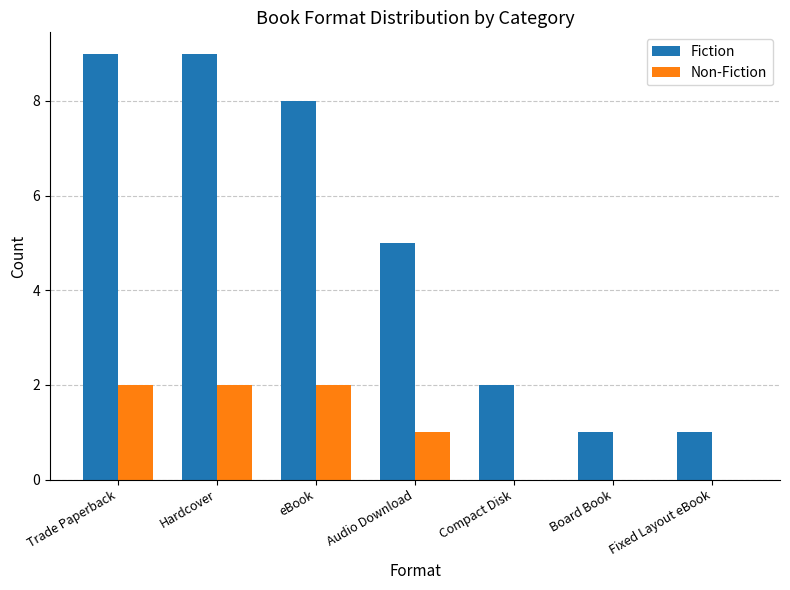

True or false: Fiction has a value of 9 at Trade Paperback.

True